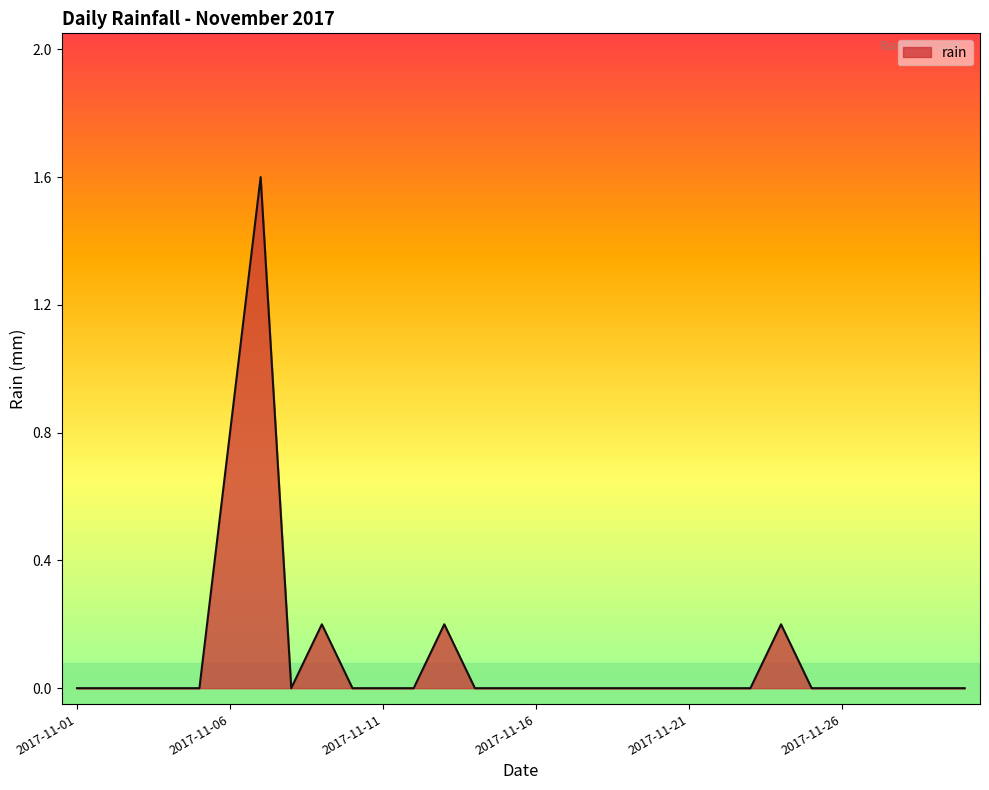

What is the difference between the maximum and minimum values?

1.6